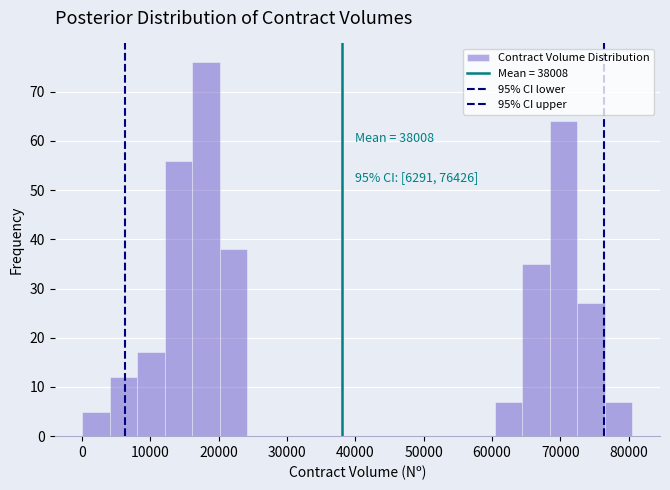

Over which range of the x-axis is the bar tallest?

16000 to 20000